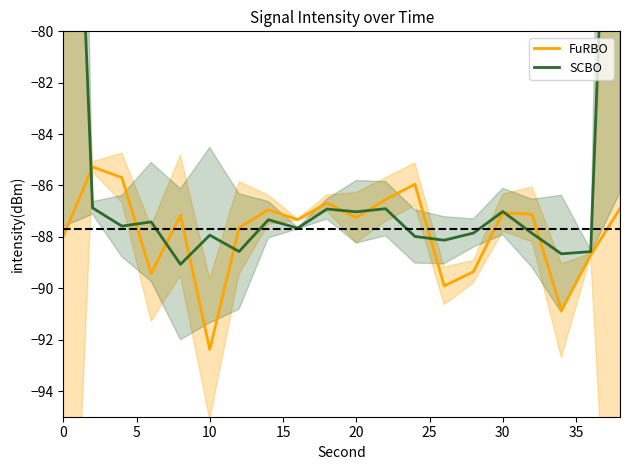

Reading left to right, what are all the values shown in this chart?

FuRBO: -88.0	-85.3	-85.7	-89.4	-87.2	-92.4	-87.6	-86.9	-87.3	-86.7	-87.2	-86.5	-85.9	-89.9	-89.4	-87.1	-87.1	-90.9	-88.7	-86.9
SCBO: -58.1	-86.9	-87.6	-87.4	-89.1	-87.9	-88.6	-87.3	-87.7	-86.9	-87.0	-86.9	-88.0	-88.1	-87.9	-87.0	-87.9	-88.7	-88.6	-58.3